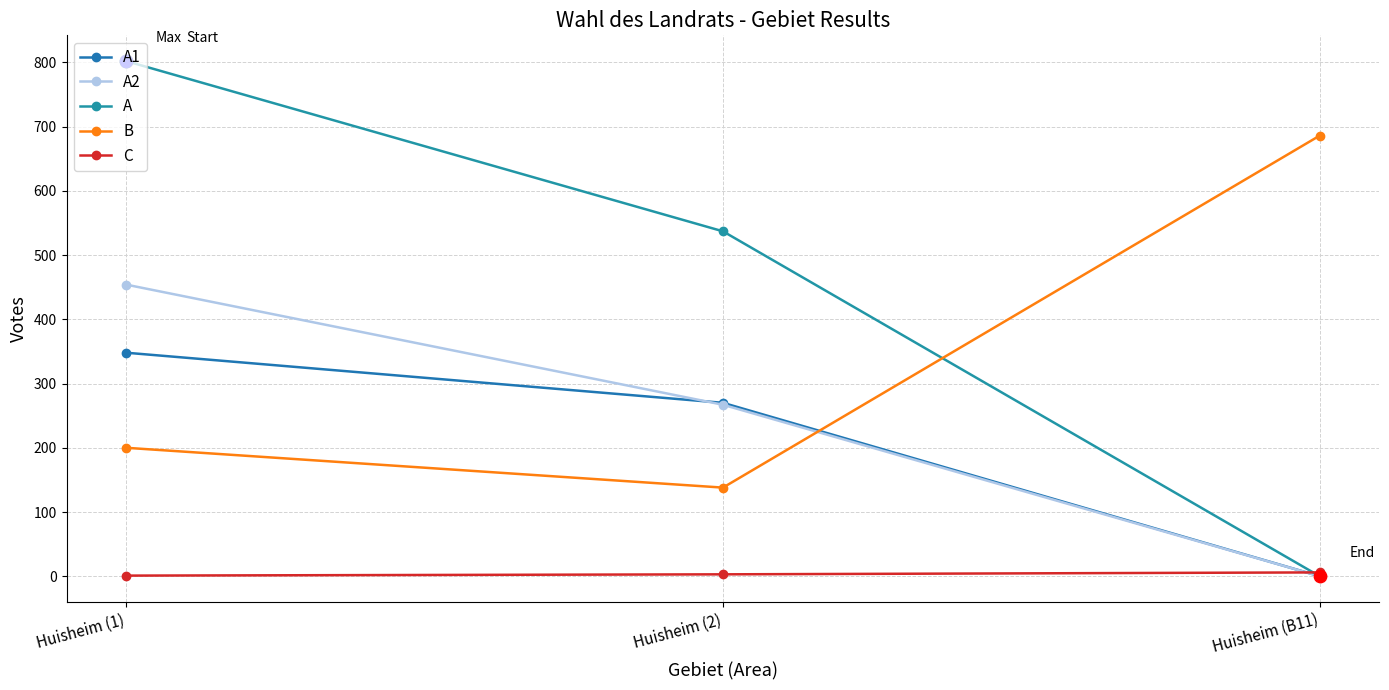

Which series has the largest total across all categories?

A